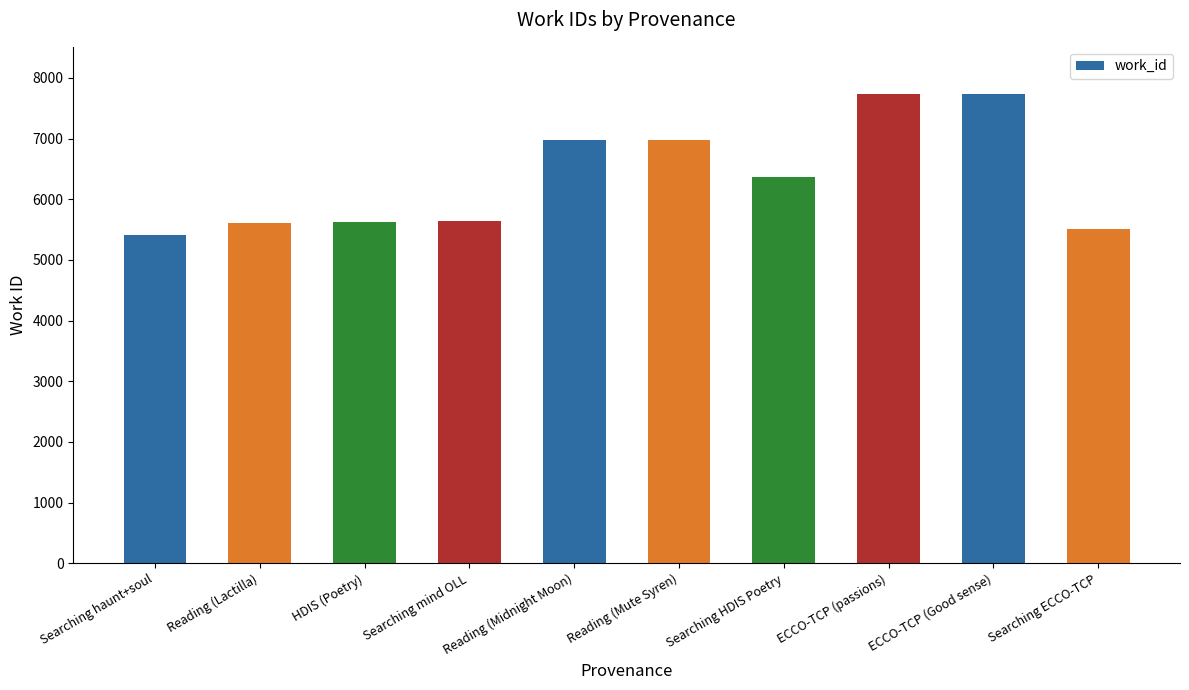

What is the greatest value displayed?

7739